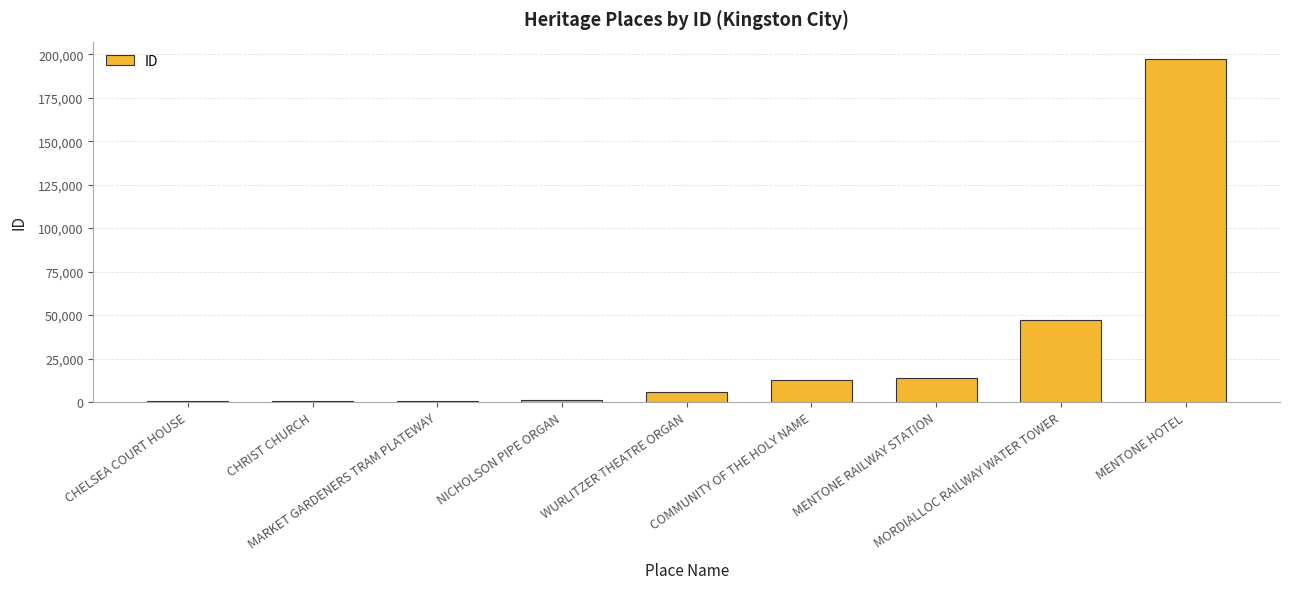

What is the sum of all values?

279074